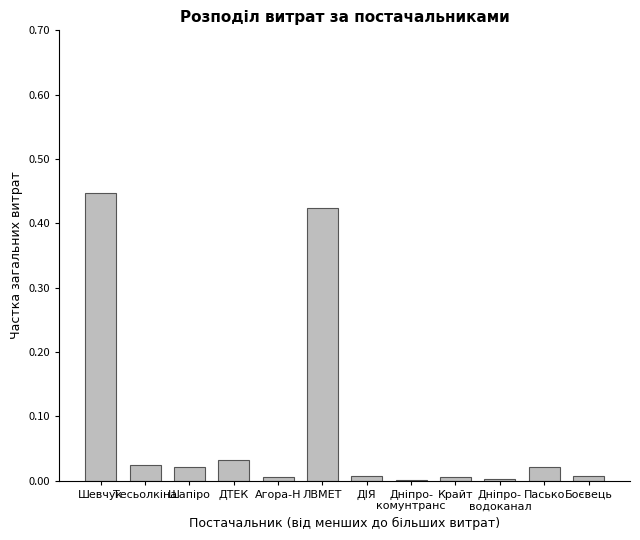

The value at ДТЕК is 0.0. True or false?

True